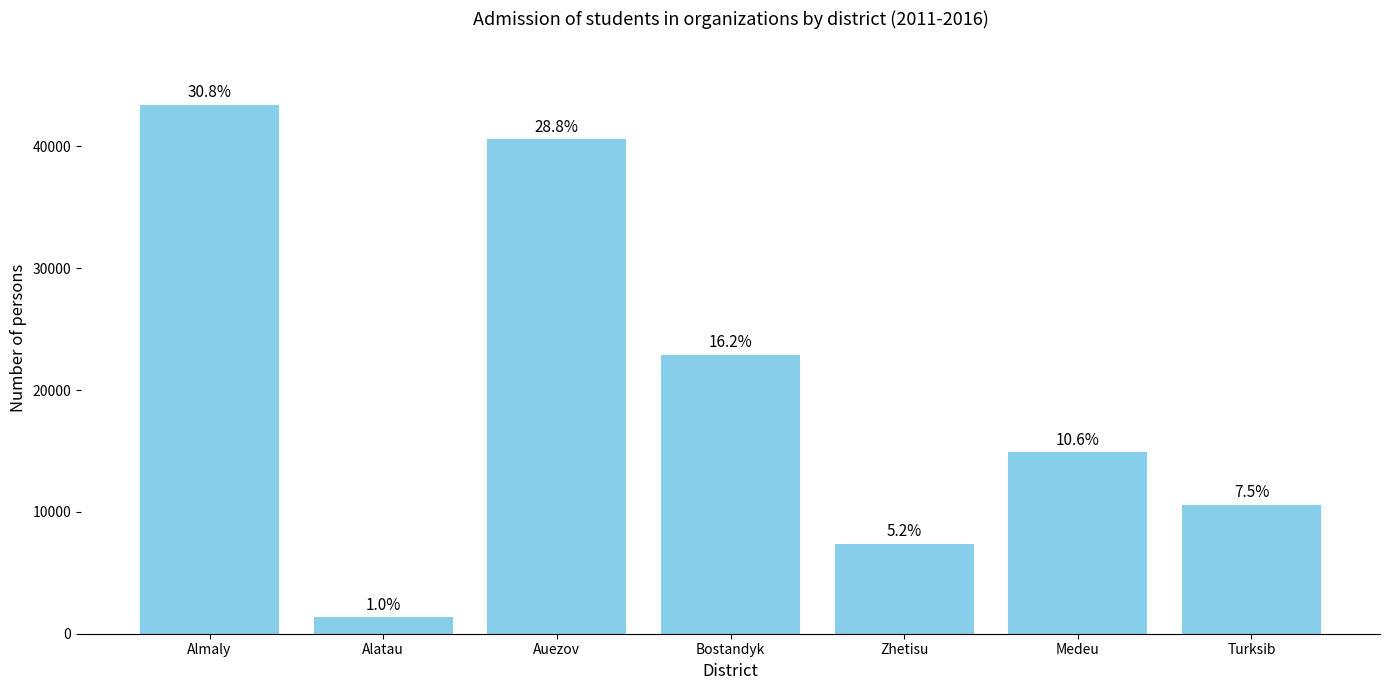

Reading right to left, what are all the values shown in this chart?

Turksib=10604	Medeu=14894	Zhetisu=7404	Bostandyk=22899	Auezov=40590	Alatau=1356	Almaly=43417